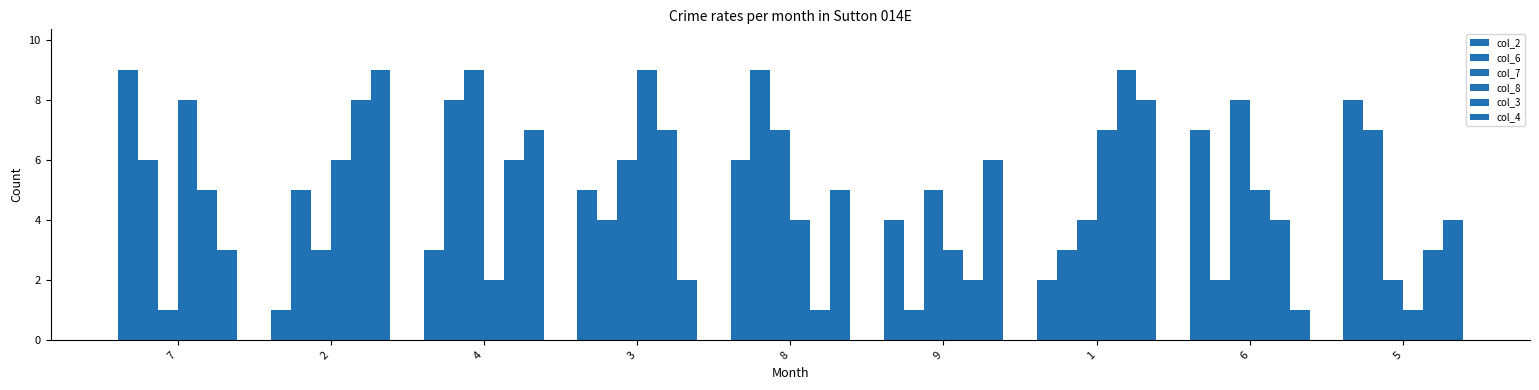

How many distinct data groups are displayed?

6